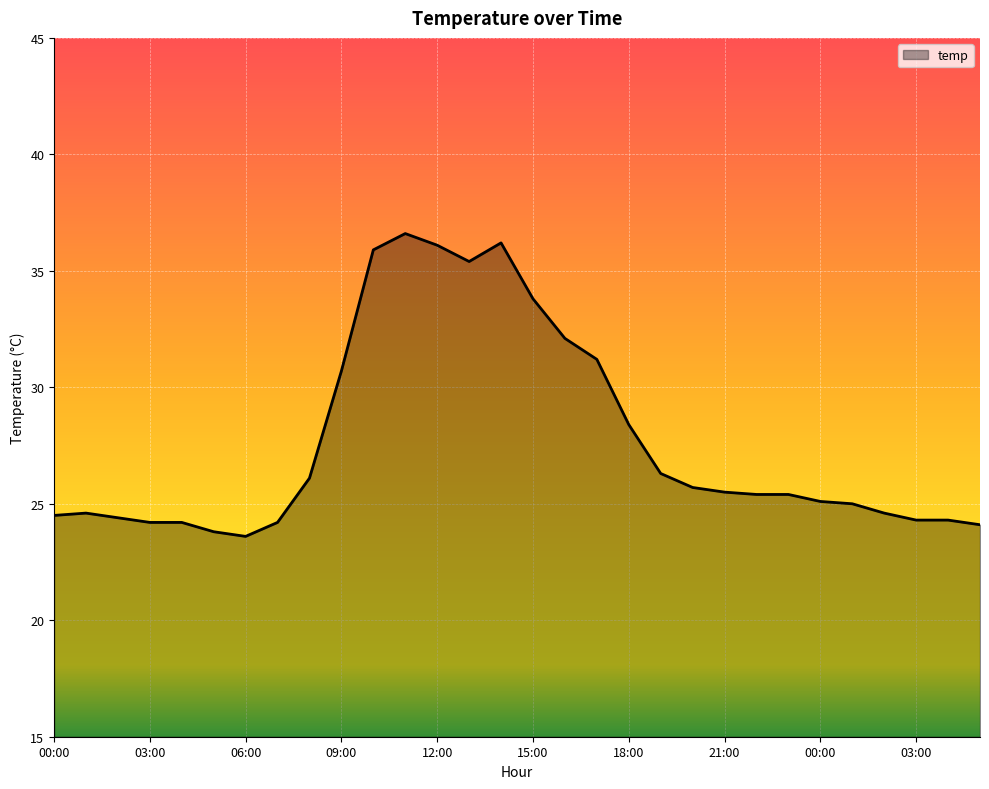

What is the greatest value displayed?

36.6